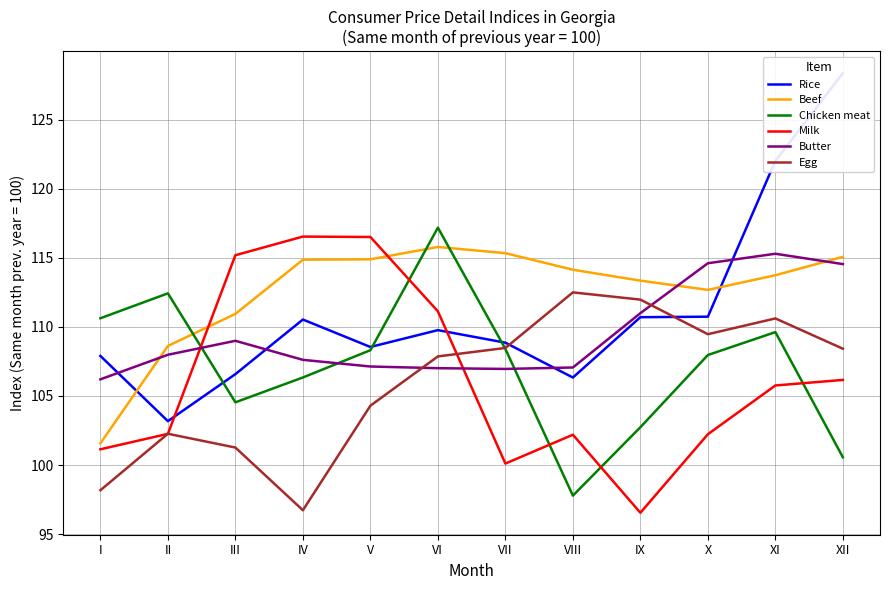

Reading left to right, transcribe all the data shown in this chart.

Rice: I=107.9	II=103.2	III=106.6	IV=110.5	V=108.5	VI=109.8	VII=108.9	VIII=106.3	IX=110.7	X=110.7	XI=122.0	XII=128.4
Beef: I=101.6	II=108.6	III=110.9	IV=114.9	V=114.9	VI=115.8	VII=115.3	VIII=114.1	IX=113.3	X=112.7	XI=113.7	XII=115.1
Chicken meat: I=110.6	II=112.4	III=104.5	IV=106.3	V=108.3	VI=117.2	VII=108.4	VIII=97.8	IX=102.7	X=108.0	XI=109.6	XII=100.6
Milk: I=101.1	II=102.3	III=115.2	IV=116.5	V=116.5	VI=111.1	VII=100.1	VIII=102.2	IX=96.6	X=102.2	XI=105.8	XII=106.2
Butter: I=106.2	II=108.0	III=109.0	IV=107.6	V=107.1	VI=107.0	VII=107.0	VIII=107.1	IX=111.0	X=114.6	XI=115.3	XII=114.5
Egg: I=98.2	II=102.3	III=101.3	IV=96.7	V=104.3	VI=107.9	VII=108.5	VIII=112.5	IX=112.0	X=109.5	XI=110.6	XII=108.4